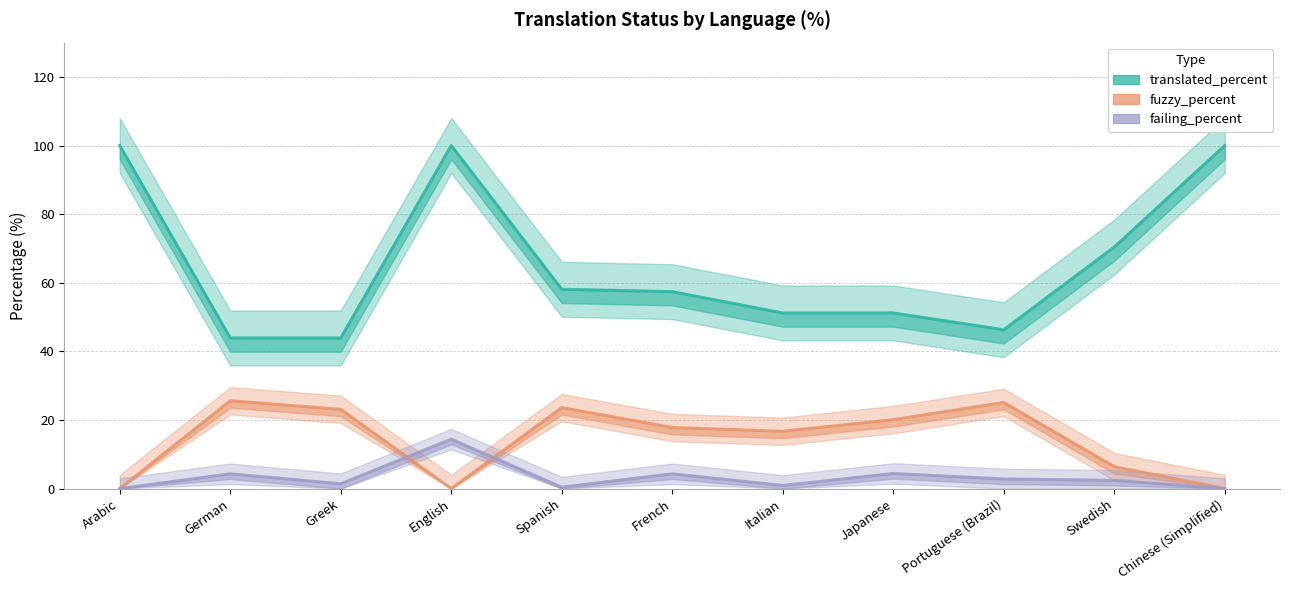

What is the sum of all fuzzy_percent values?

158.4